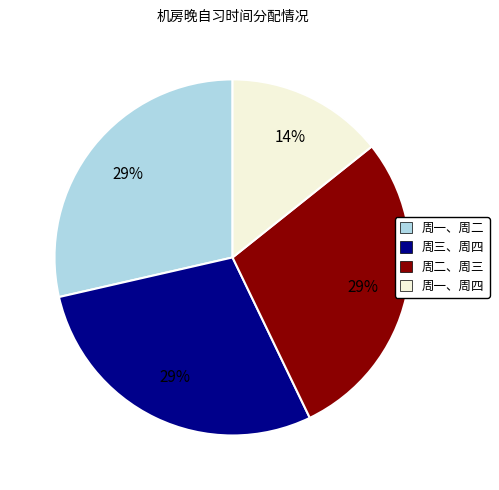

Is there a majority slice in this chart?

No